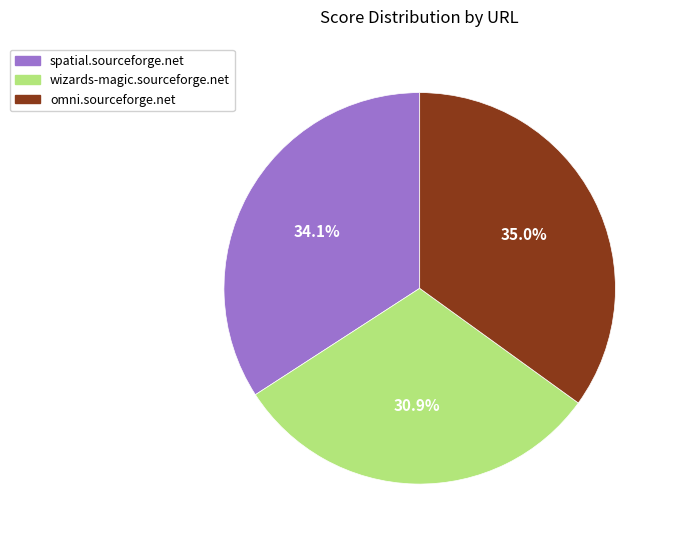

Between omni.sourceforge.net and spatial.sourceforge.net, which is larger?

omni.sourceforge.net